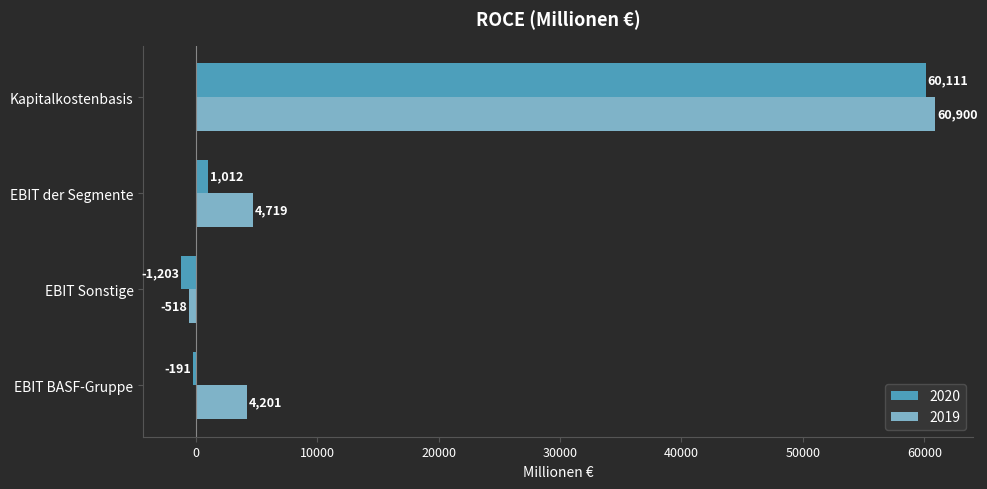

What is the sum of all 2019 values?

69302